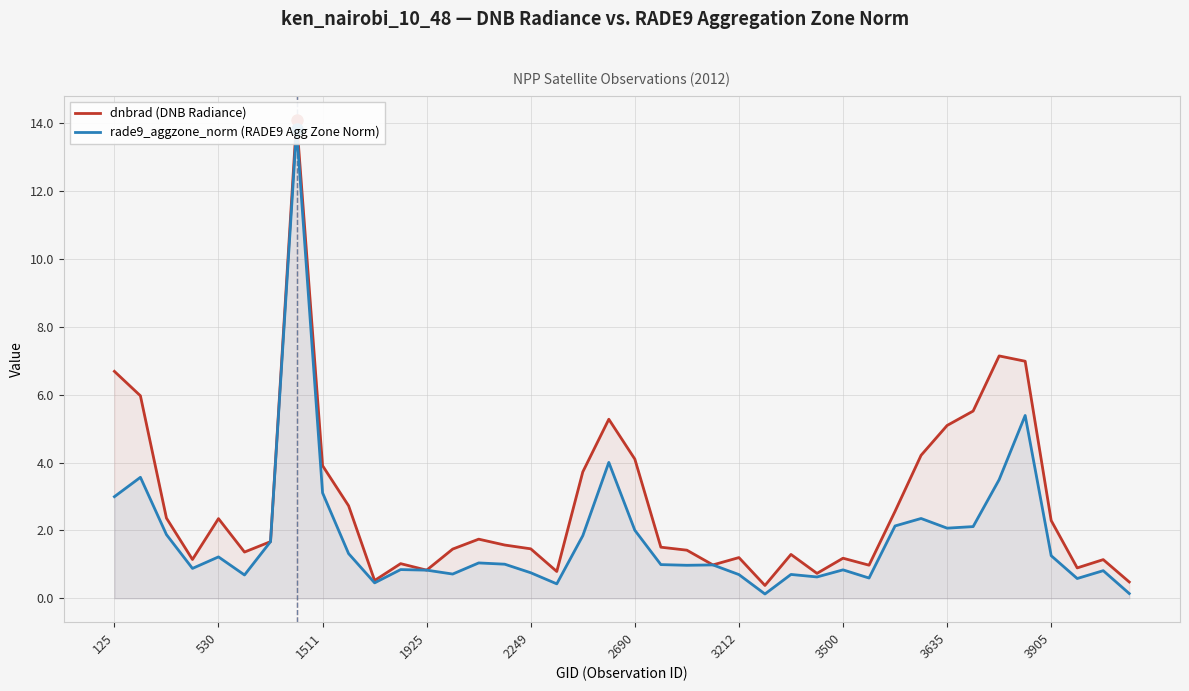

Rank the series by their average value, from lowest to highest.

rade9_aggzone_norm (RADE9 Agg Zone Norm), dnbrad (DNB Radiance)